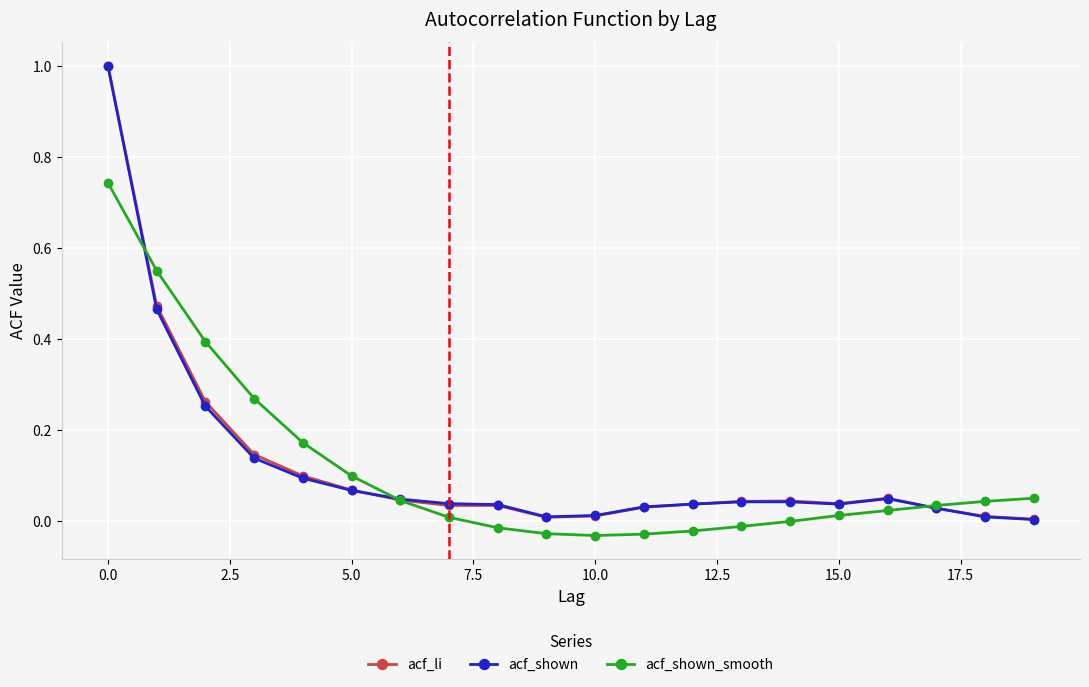

After their last crossing, which series has the higher values: acf_shown_smooth or acf_li?

acf_shown_smooth